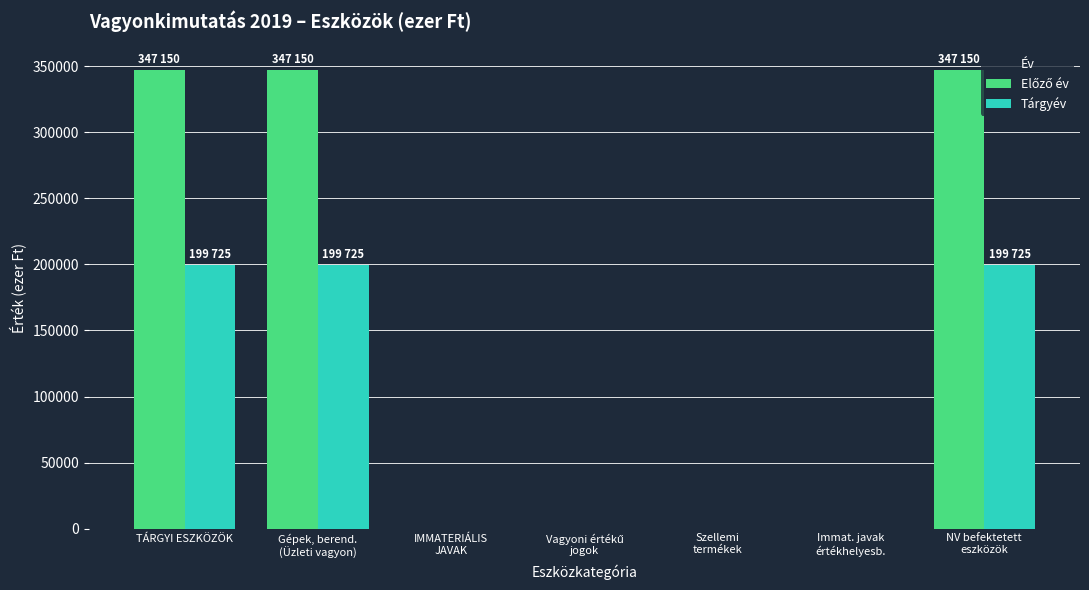

What is the greatest value displayed?

347150